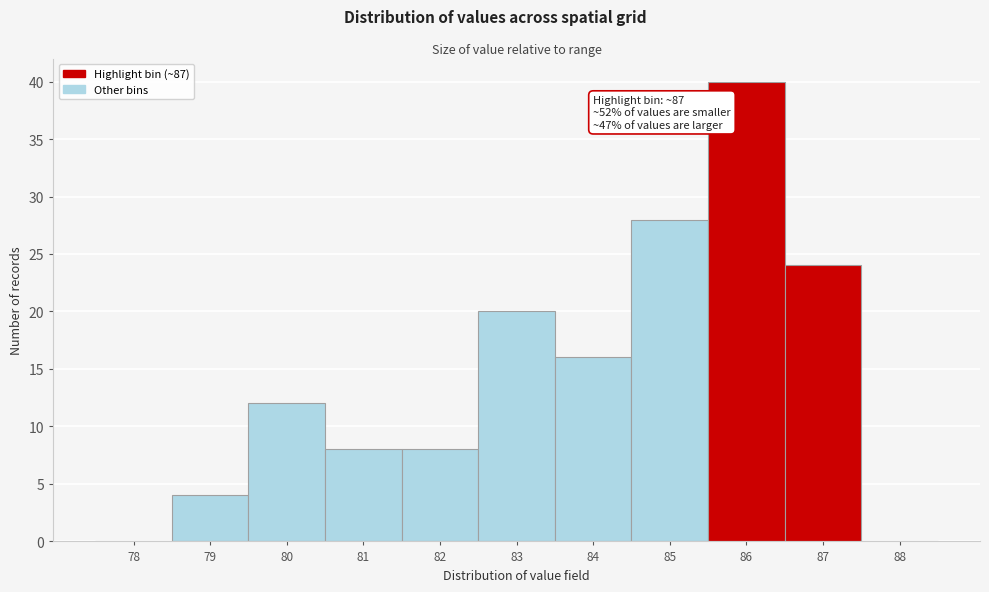

Reading right to left, transcribe all the data shown in this chart.

88=0	87=24	86=40	85=28	84=16	83=20	82=8	81=8	80=12	79=4	78=0